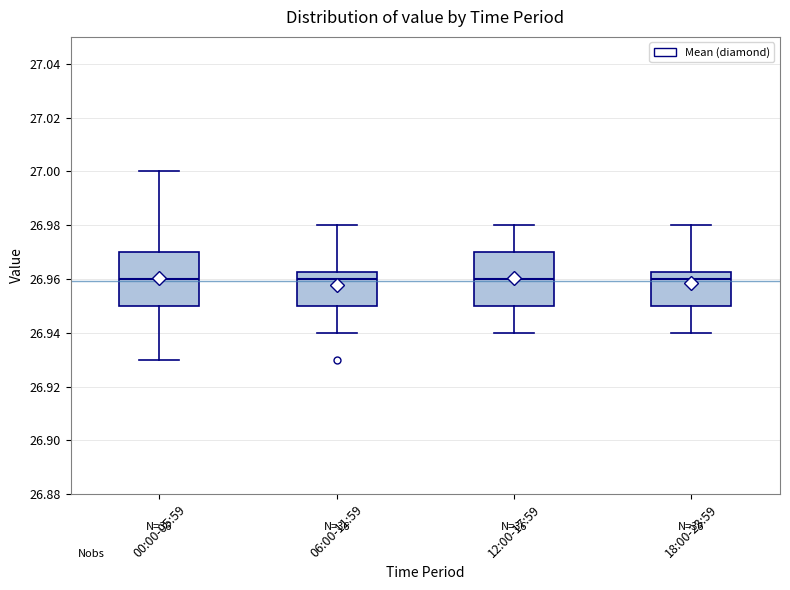

Reading left to right, read every box against the y-axis: the position of its median line, the range the box covers, and the ends of its whiskers. The values are not printed on the chart, so give them approximately, as read against the axis.

00:00-05:59: median 26.960, box 26.950 to 26.970, whiskers 26.930 to 27.000
06:00-11:59: median 26.960, box 26.950 to 26.962, whiskers 26.940 to 26.980
12:00-17:59: median 26.960, box 26.950 to 26.970, whiskers 26.940 to 26.980
18:00-23:59: median 26.960, box 26.950 to 26.962, whiskers 26.940 to 26.980